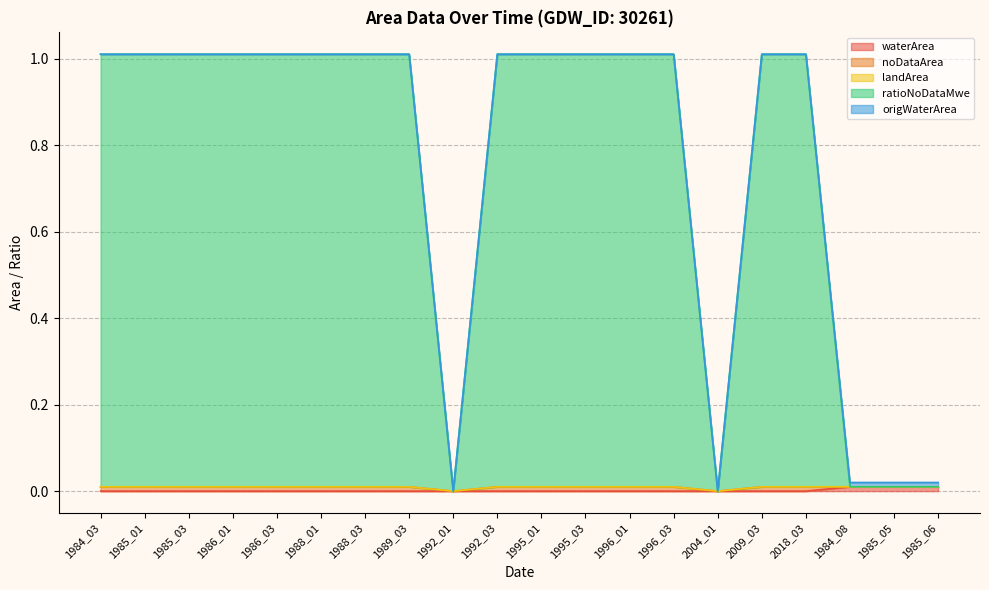

True or false: noDataArea and waterArea intersect in this chart.

False